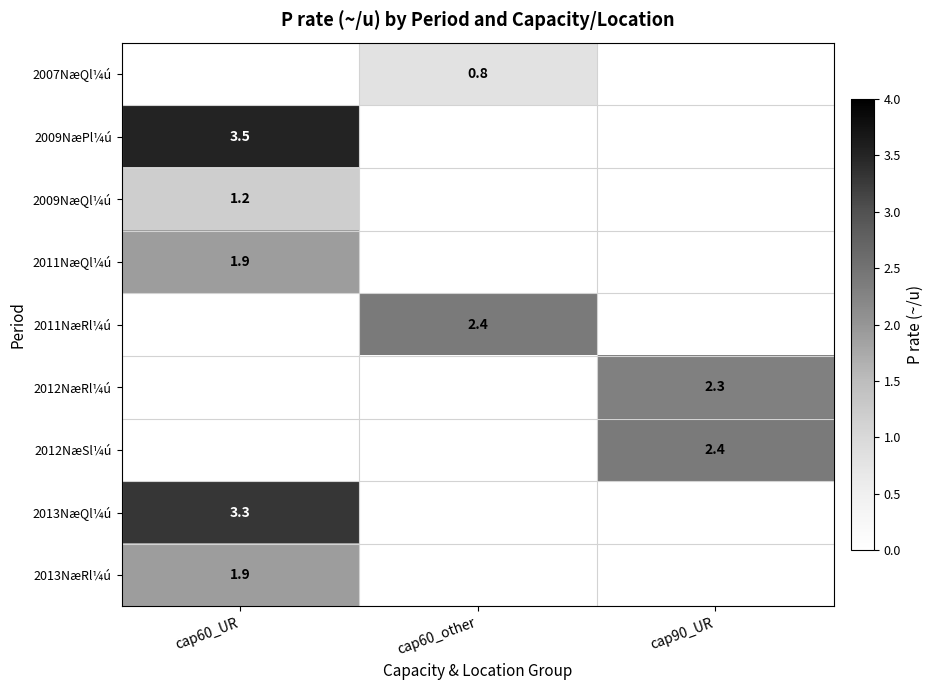

Is it true that 2013NæRl¼ú equals -0.8 at cap90_UR?

False